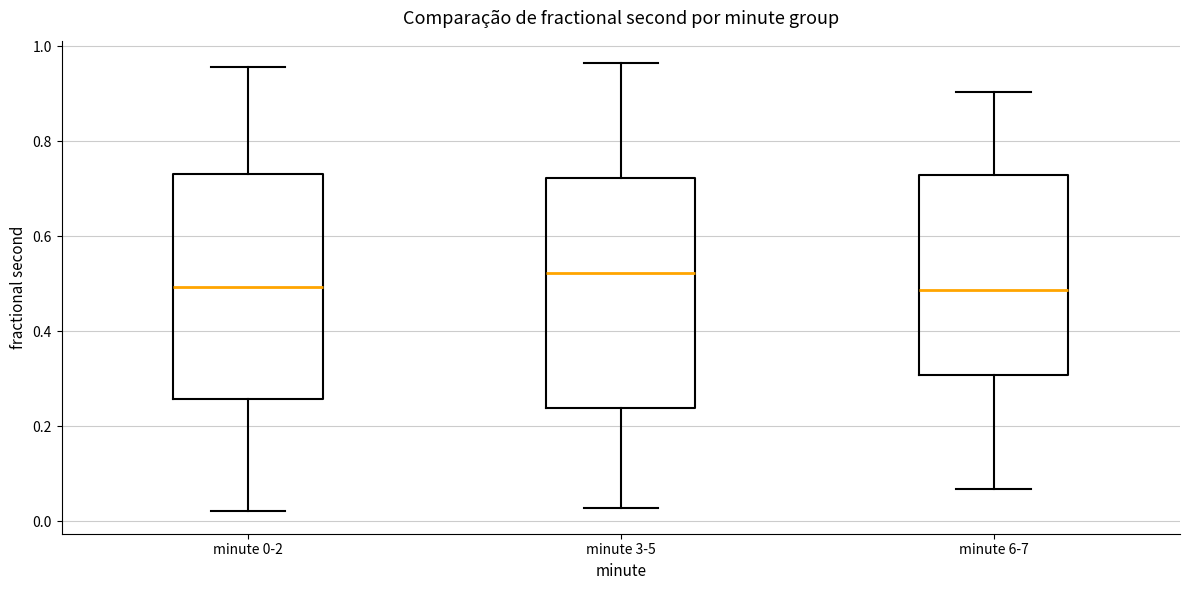

Reading left to right, read every box against the y-axis: the position of its median line, the range the box covers, and the ends of its whiskers. The values are not printed on the chart, so give them approximately, as read against the axis.

minute 0-2: median 0.50, box 0.26 to 0.74, whiskers 0.02 to 0.96
minute 3-5: median 0.52, box 0.24 to 0.72, whiskers 0.02 to 0.96
minute 6-7: median 0.48, box 0.30 to 0.72, whiskers 0.06 to 0.90